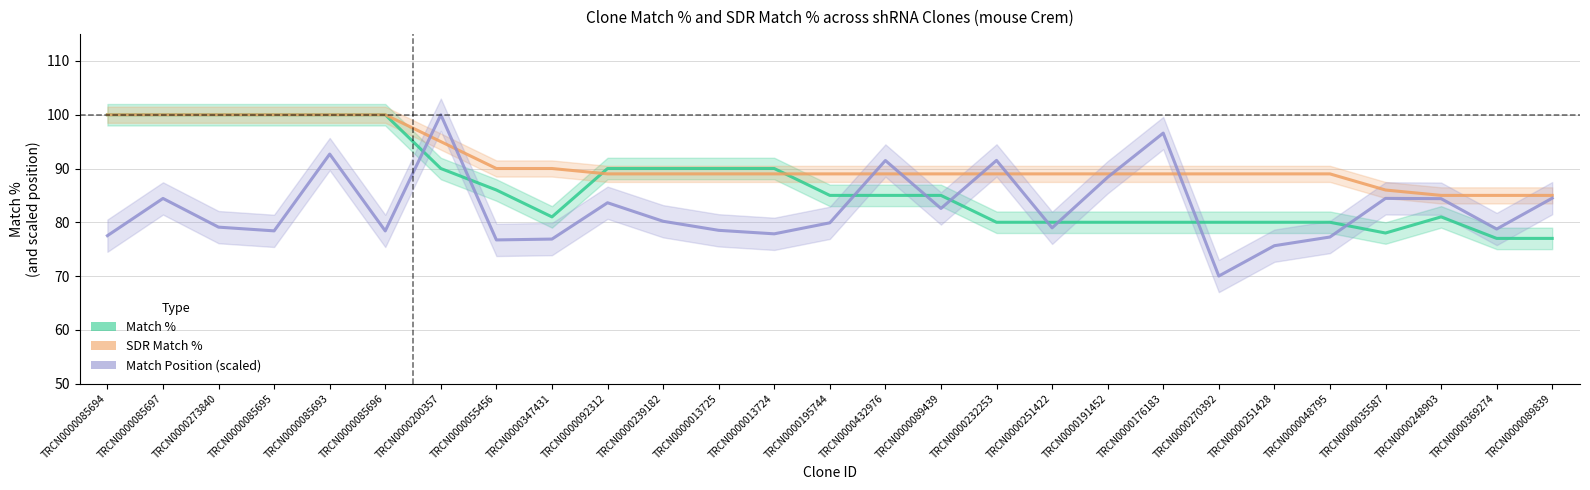

At which category does Match % reach its first local valley?

TRCN0000347431